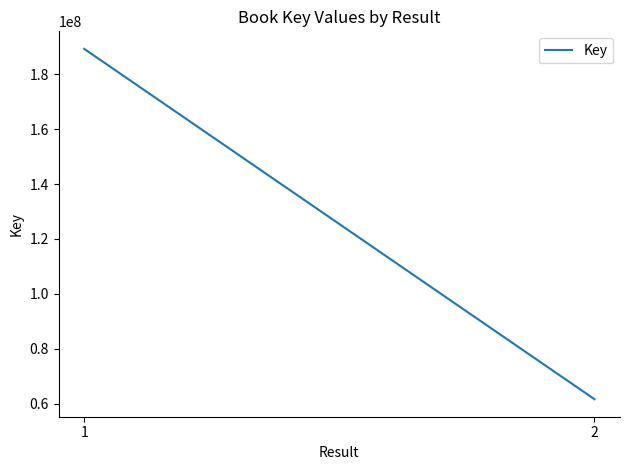

List the labels in order of value, largest first.

1, 2